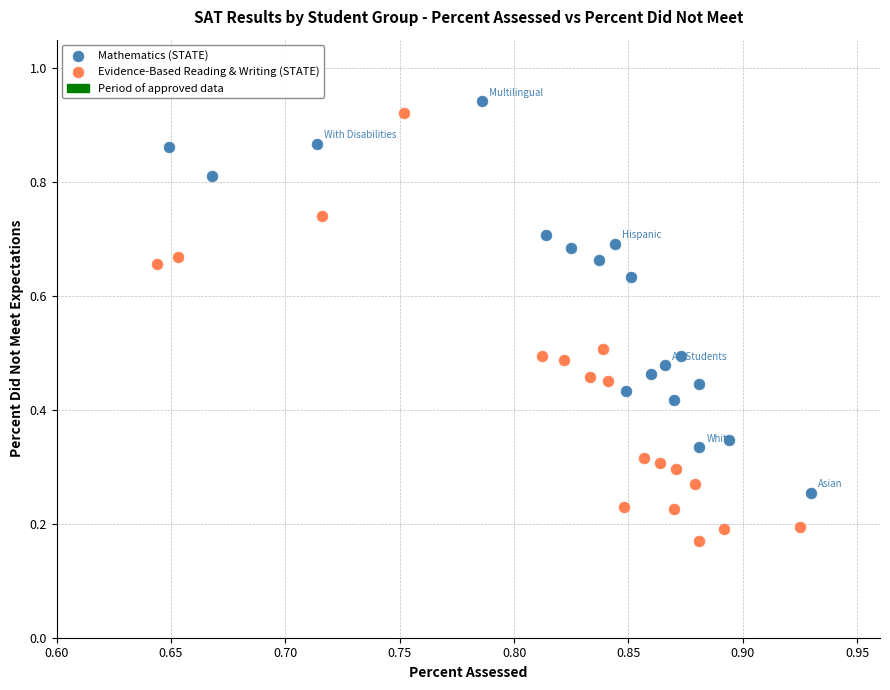

Which series contains the lowest Y value?

Evidence-Based Reading & Writing (STATE)